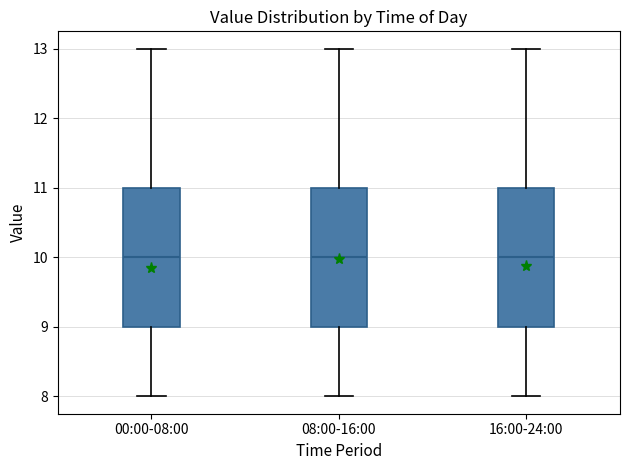

Reading left to right, transcribe this box plot: for each box, give where its median line is, the range the box spans, and where its two whiskers end, as read against the y-axis. The values are not printed on the chart, so give them approximately, as read against the axis.

00:00-08:00: median 10, box 9 to 11, whiskers 8 to 13
08:00-16:00: median 10, box 9 to 11, whiskers 8 to 13
16:00-24:00: median 10, box 9 to 11, whiskers 8 to 13